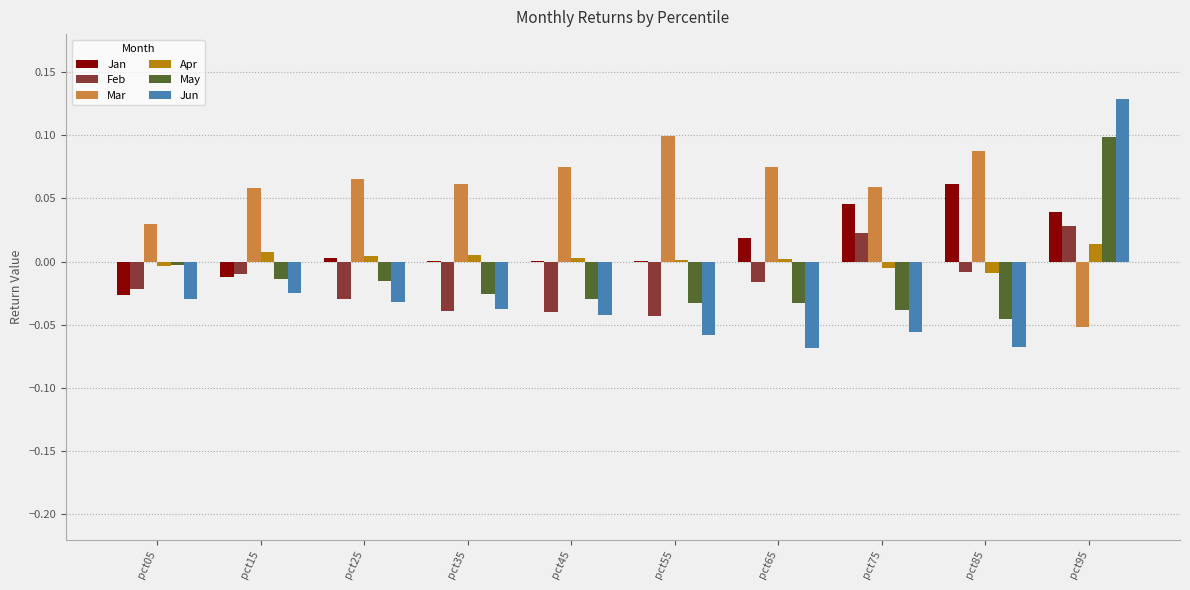

How many data points in Feb are above 0?

2